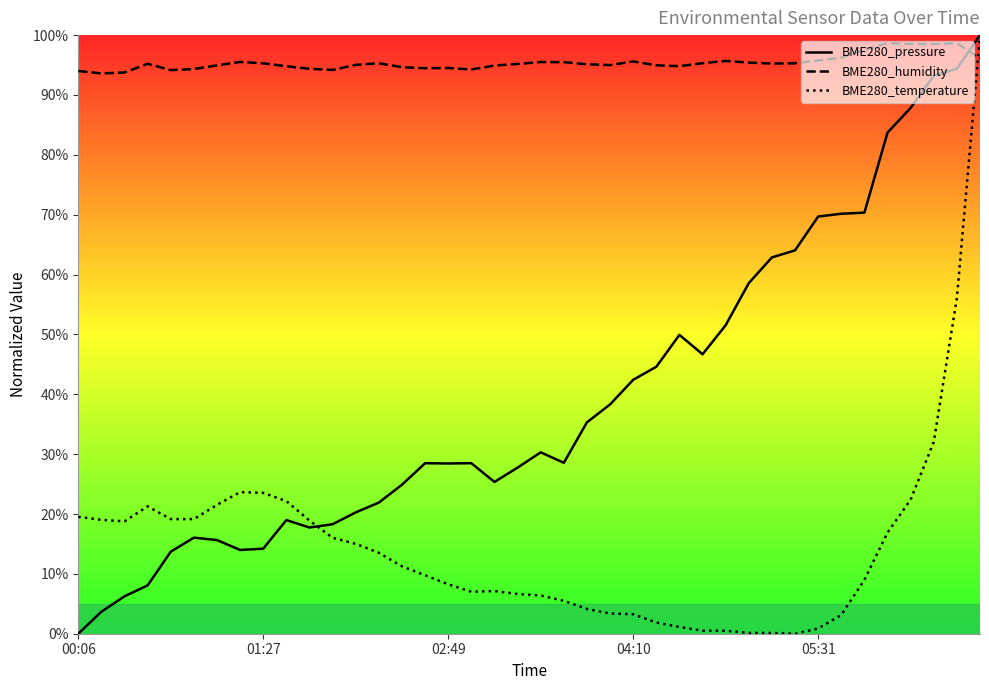

Which series ends up on top after the final intersection of BME280_humidity and BME280_pressure?

BME280_pressure